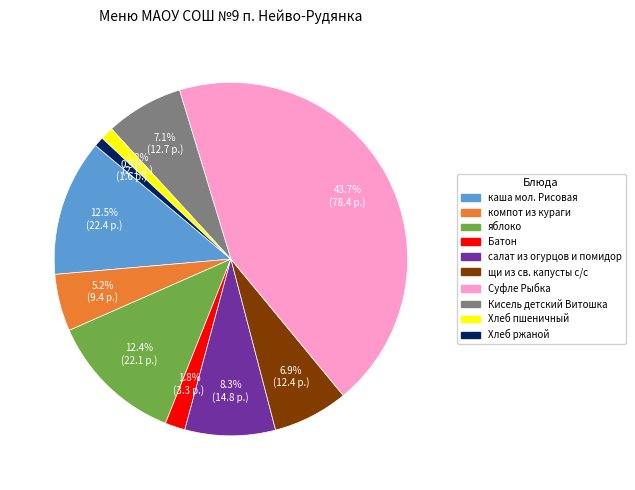

To the nearest percent, what portion does Хлеб пшеничный represent?

1%